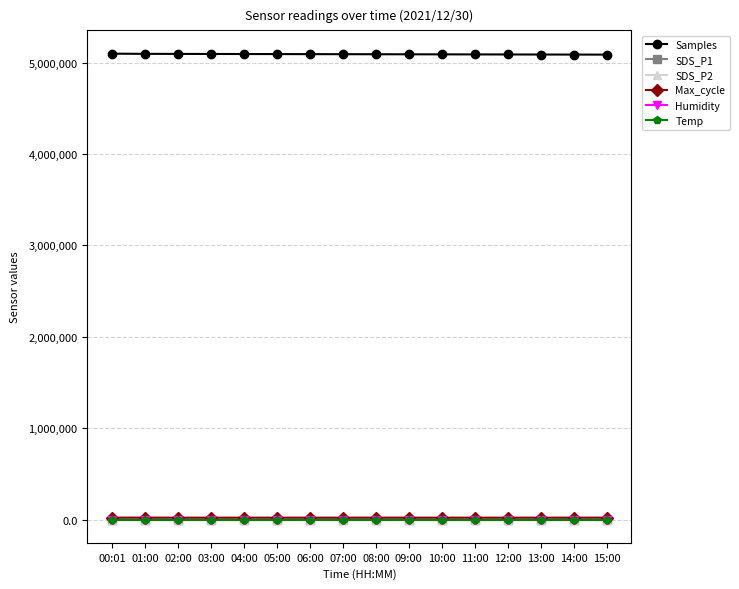

What is the lowest value of the Samples series?

5086600.0